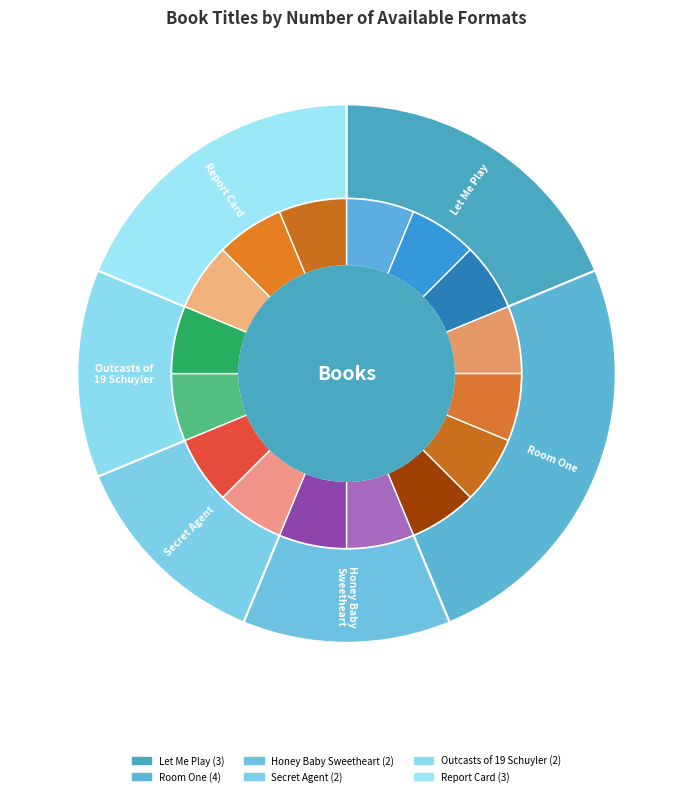

How many slices are in this pie chart?

6